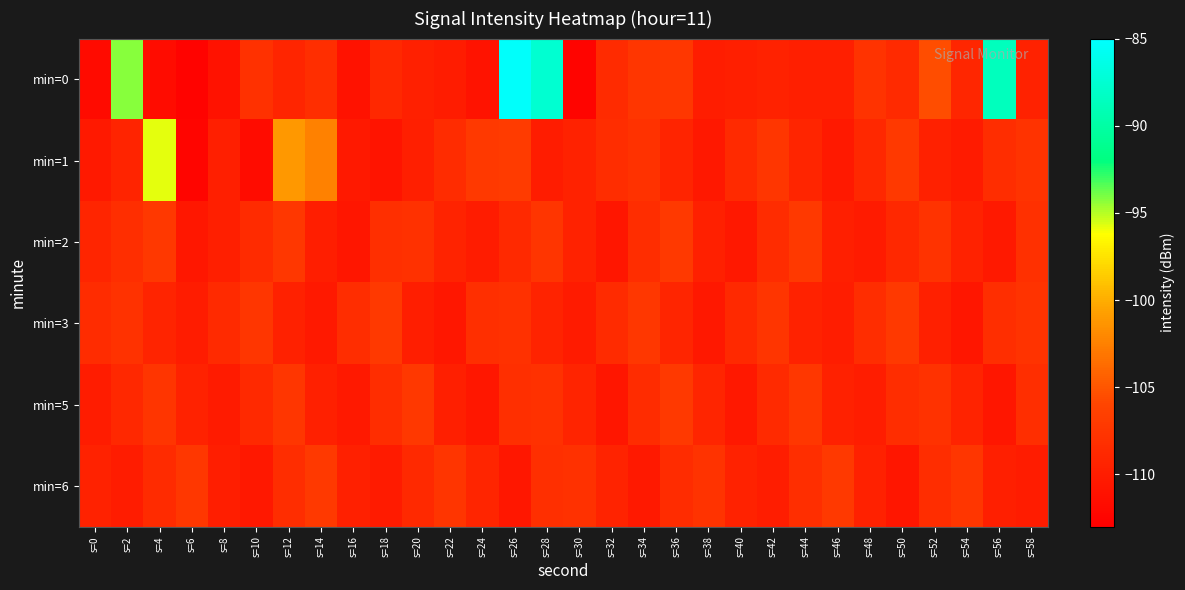

Which series has the largest total across all categories?

min=0